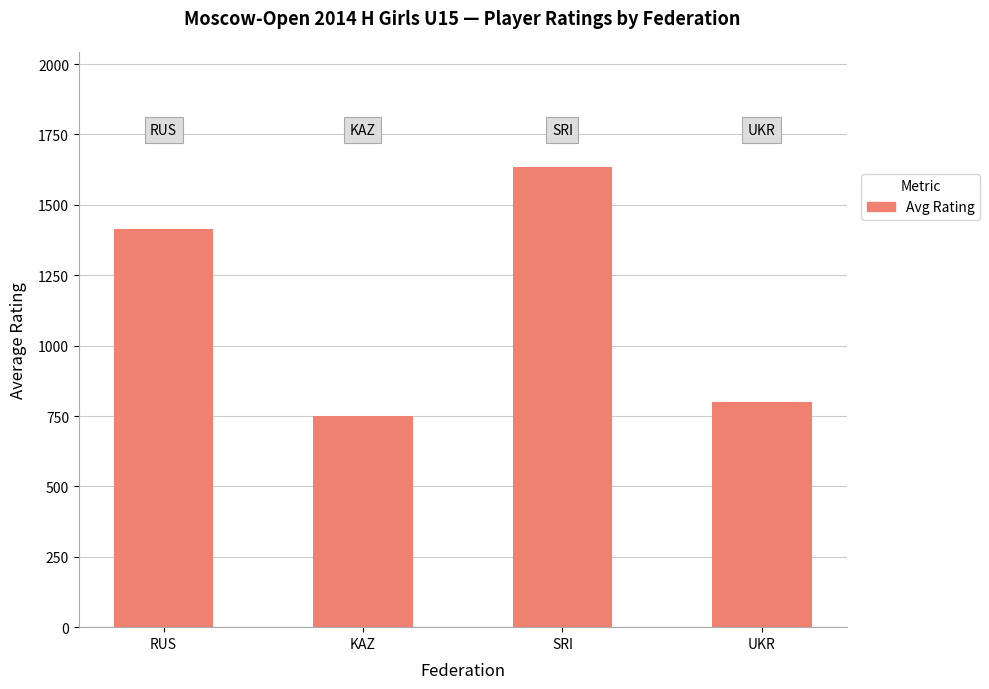

What is the value of the 1st bar from the left?

1413